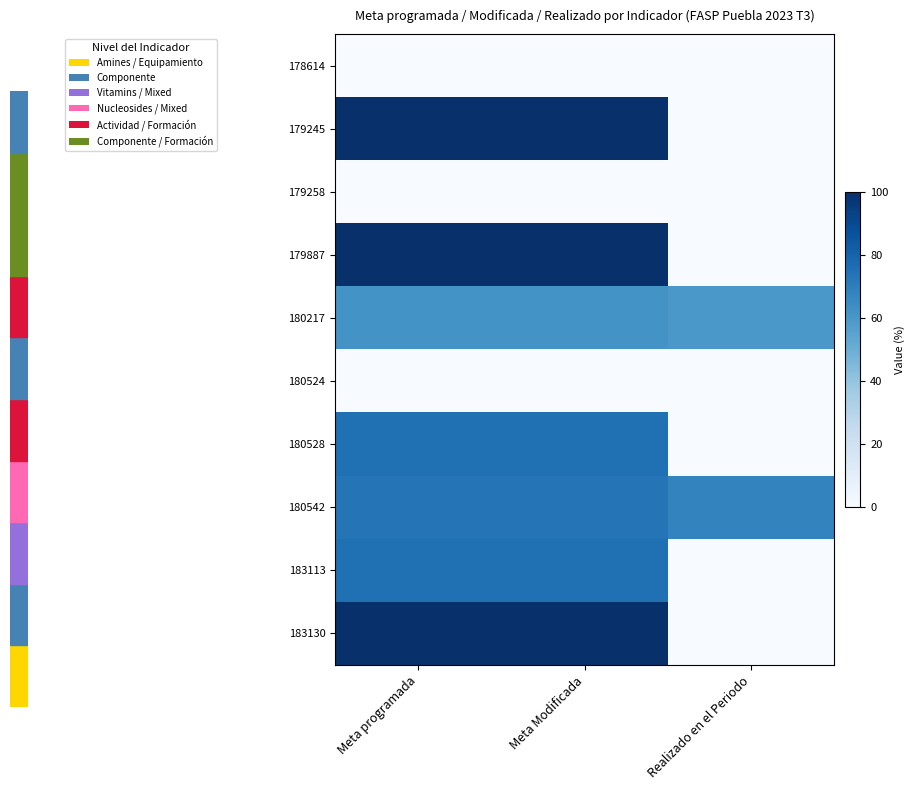

Between Meta programada and Meta Modificada, which series saw the biggest shift?

178614